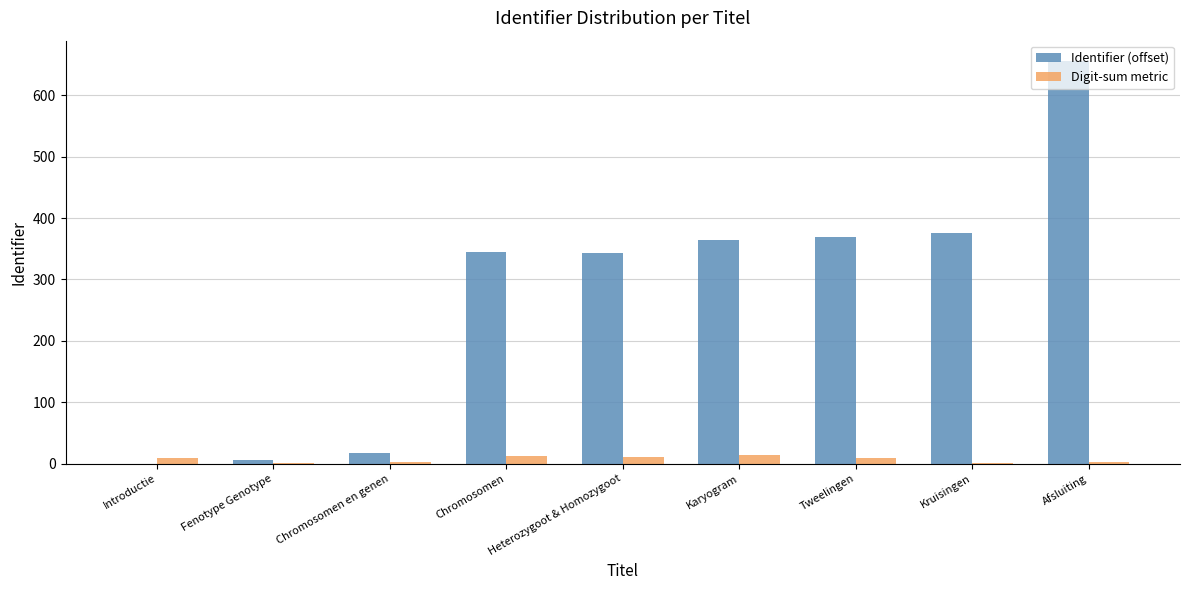

Which series has the widest spread of values?

Identifier (offset)